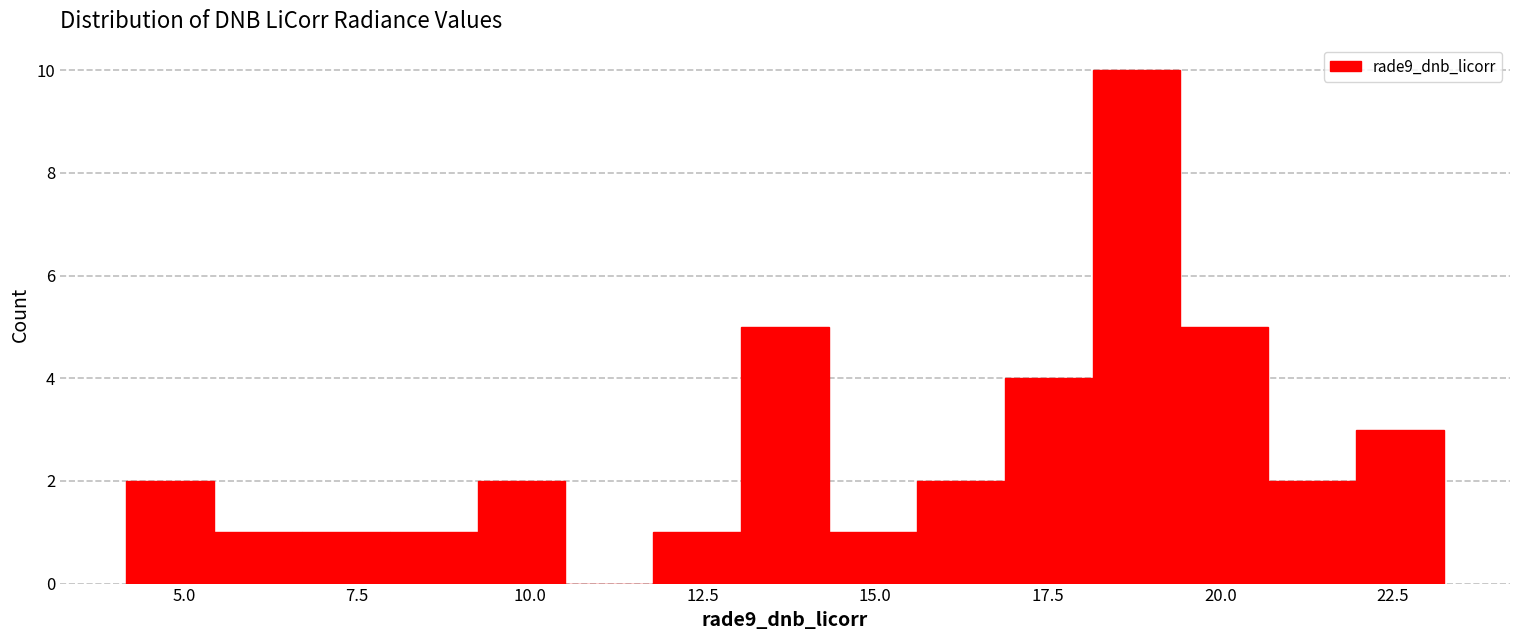

Around what value on the x-axis is the tallest bar? Give the approximate position of its centre, as read against the axis.

19.0